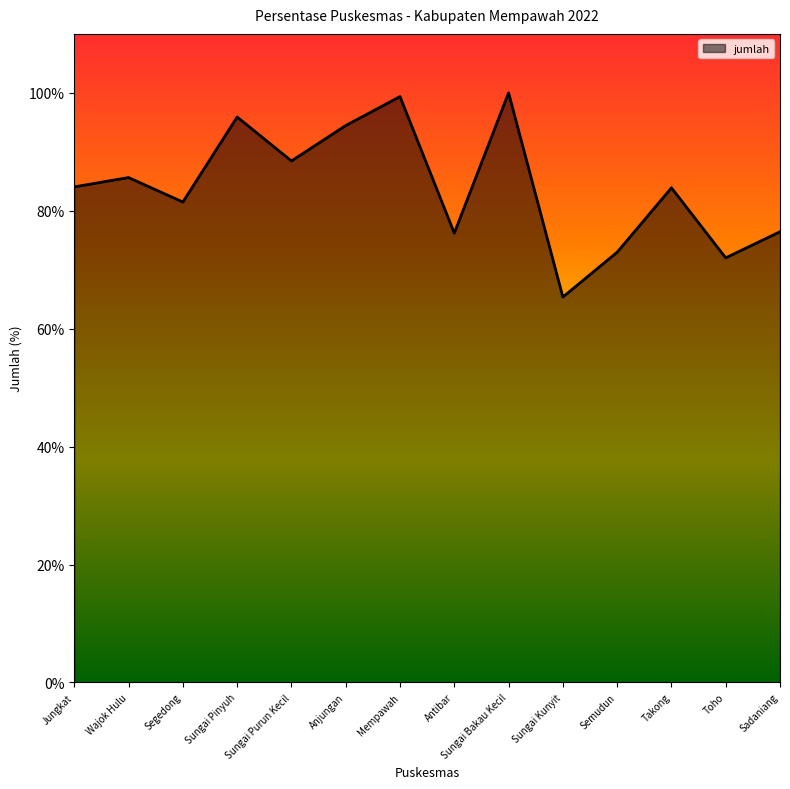

Which has a higher value, Sungai Bakau Kecil or Anjungan?

Sungai Bakau Kecil